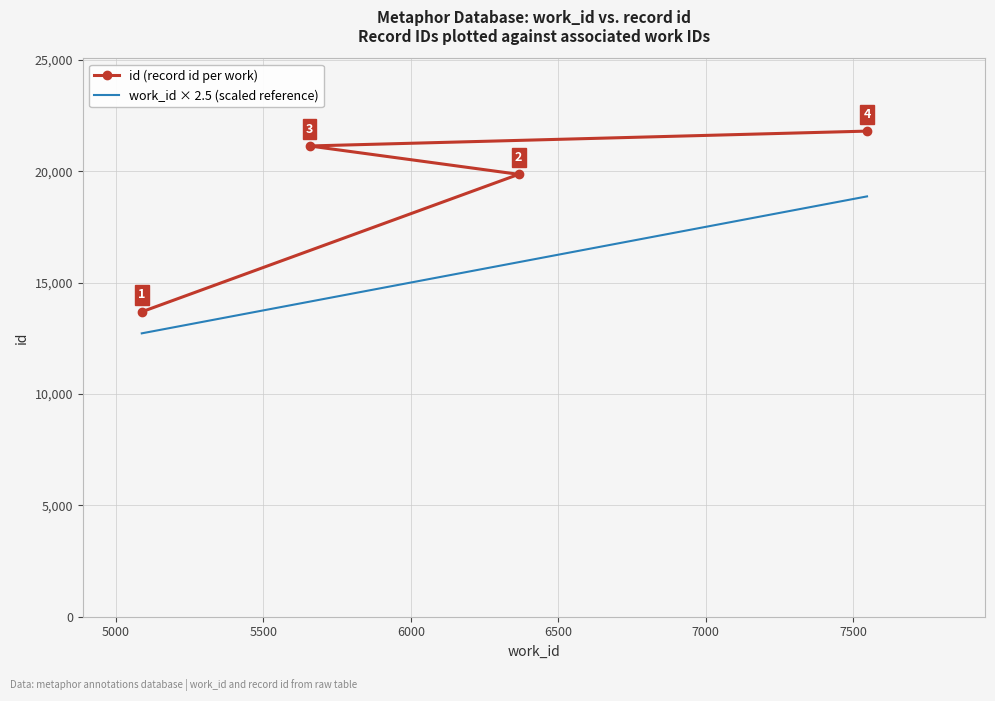

Which series has the largest total across all categories?

id (record id per work)